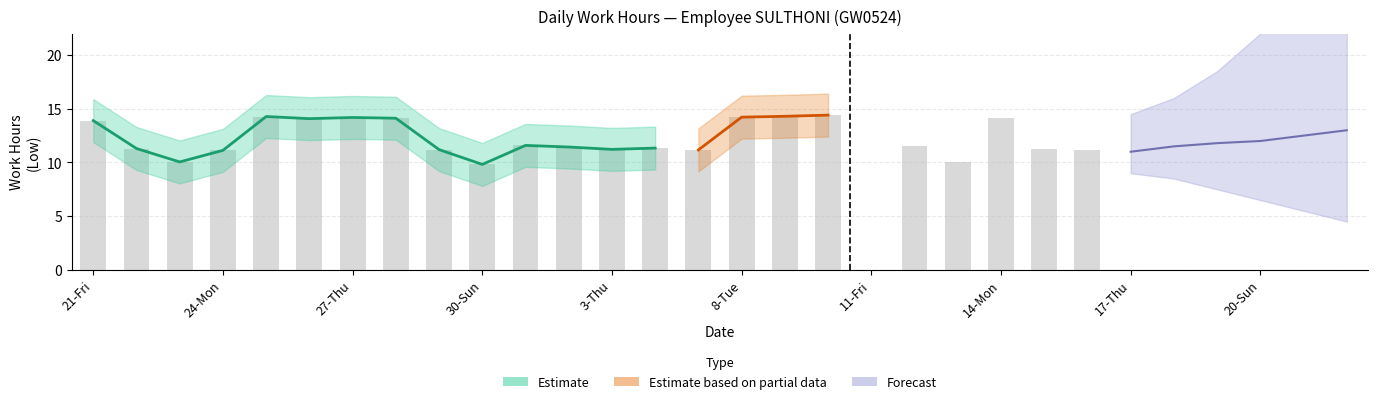

What is the maximum value for Low?

14.4